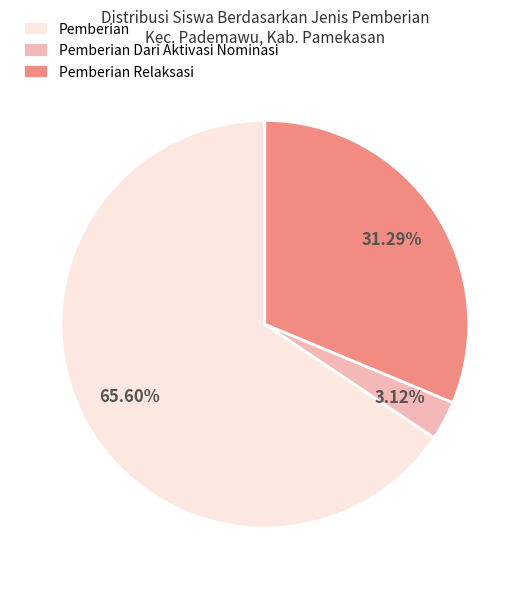

Is the sum of Pemberian and Pemberian Dari Aktivasi Nominasi greater than half?

Yes